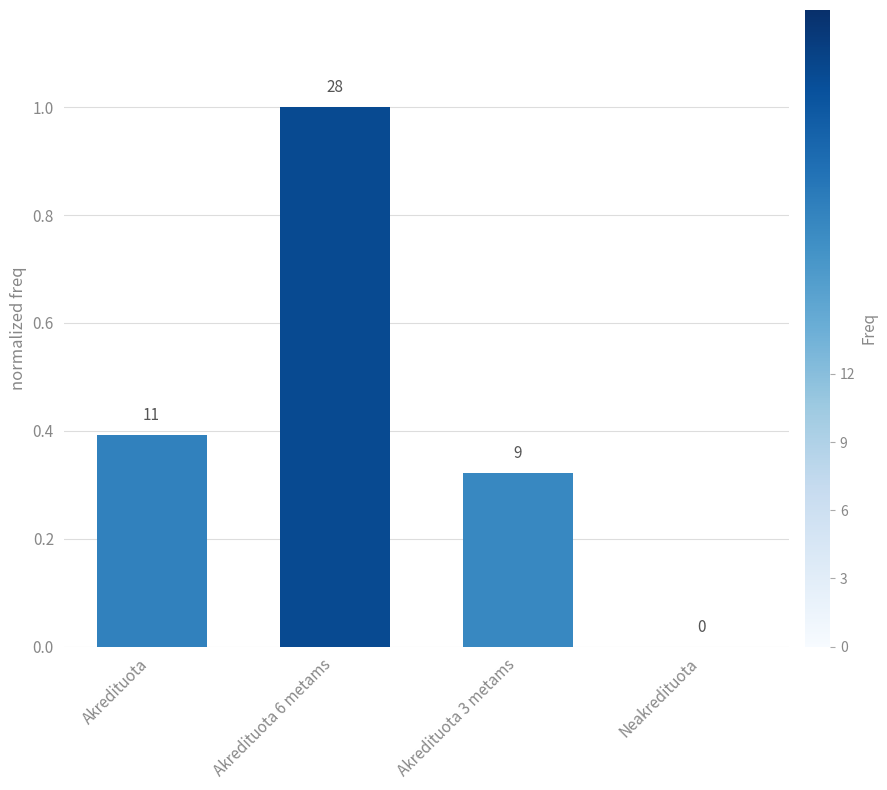

What is the sum of the values at Akredituota 3 metams and Akredituota?

0.7